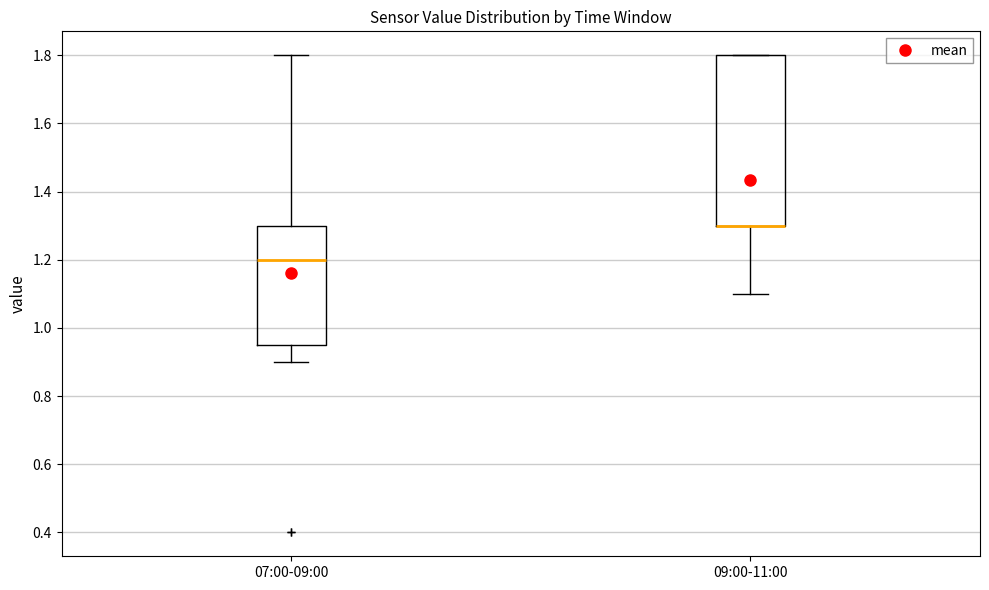

Reading left to right, read every box against the y-axis: the position of its median line, the range the box covers, and the ends of its whiskers. The values are not printed on the chart, so give them approximately, as read against the axis.

07:00-09:00: median 1.20, box 0.96 to 1.30, whiskers 0.90 to 1.80
09:00-11:00: median 1.30 (drawn on the box's lower edge), box 1.30 to 1.80, whiskers 1.10 to 1.80